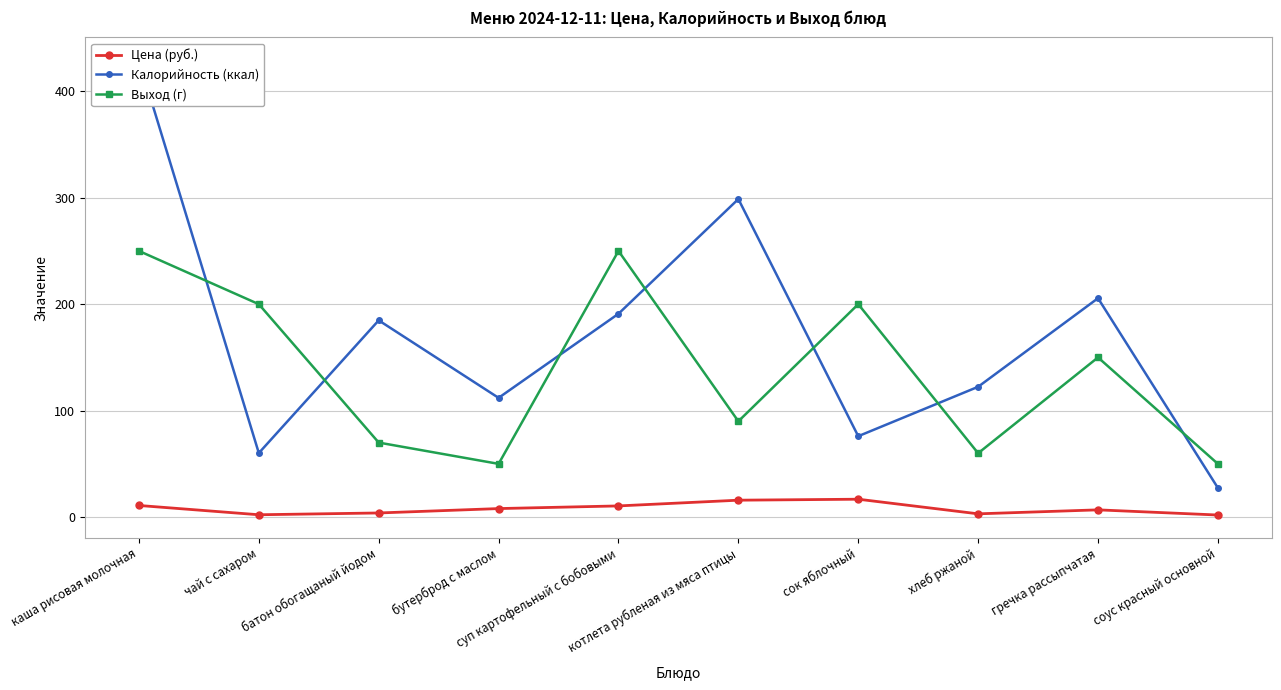

What is the sum of all Выход (г) values?

1370.0